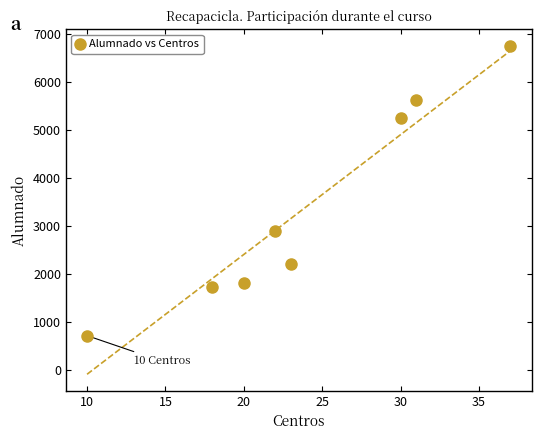

What is the average X value?

24